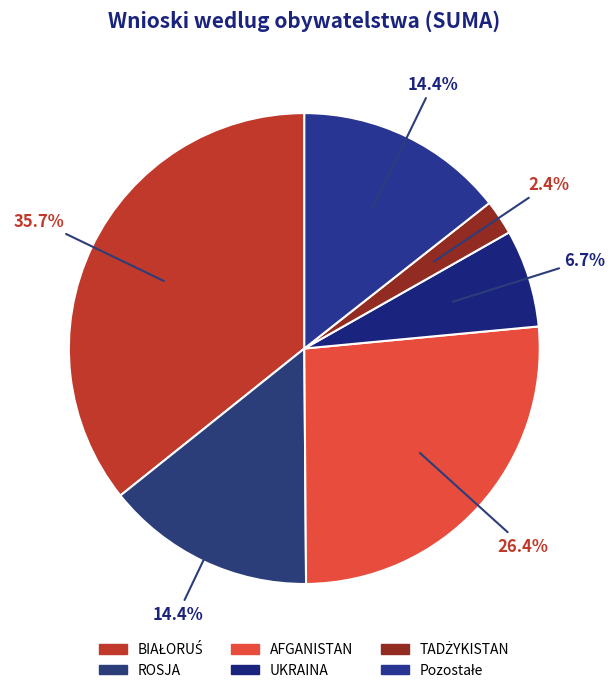

Which slice is the largest?

BIAŁORUŚ